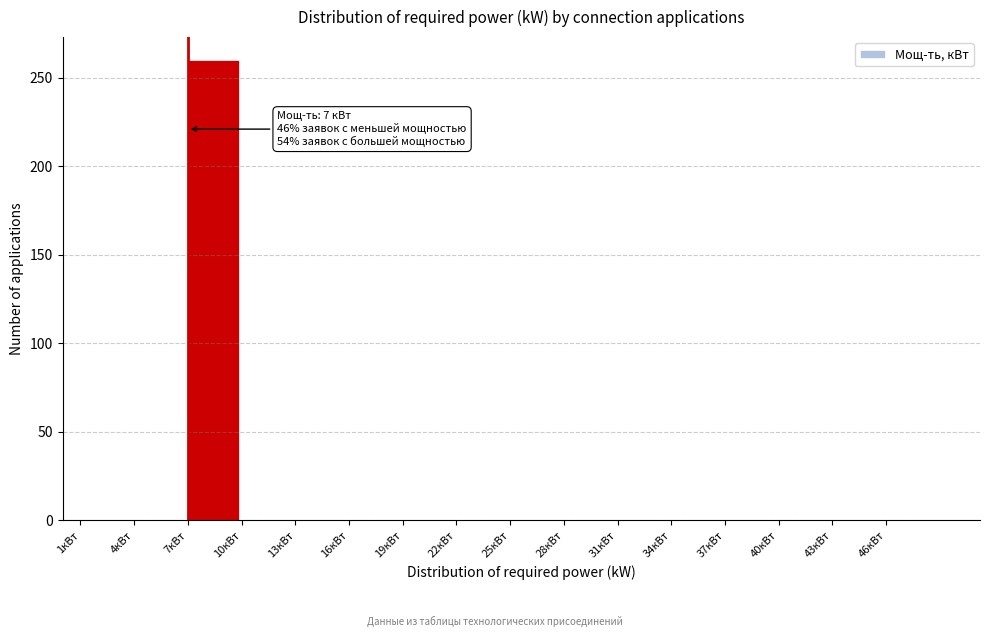

Over which range of the x-axis is the bar tallest?

7 to 10